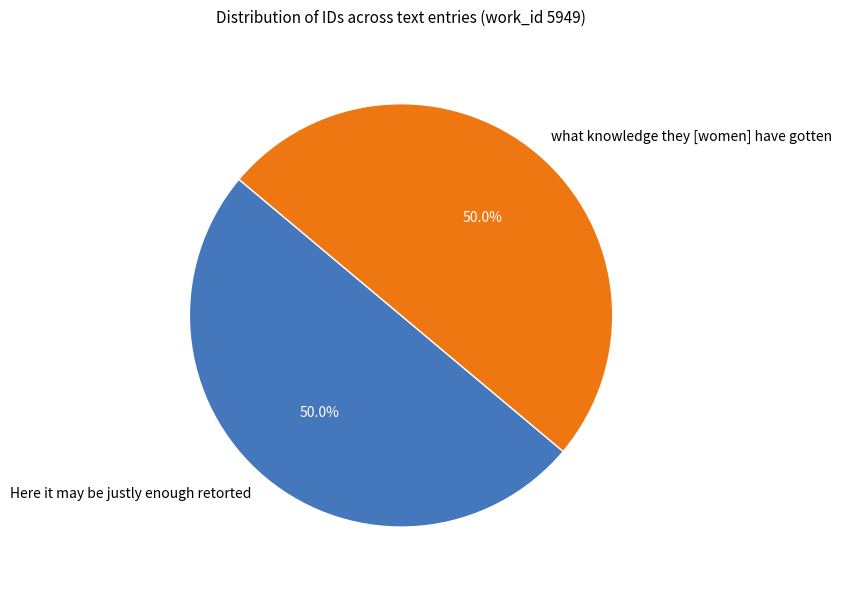

To the nearest percent, what portion does what knowledge they [women] have gotten represent?

50%